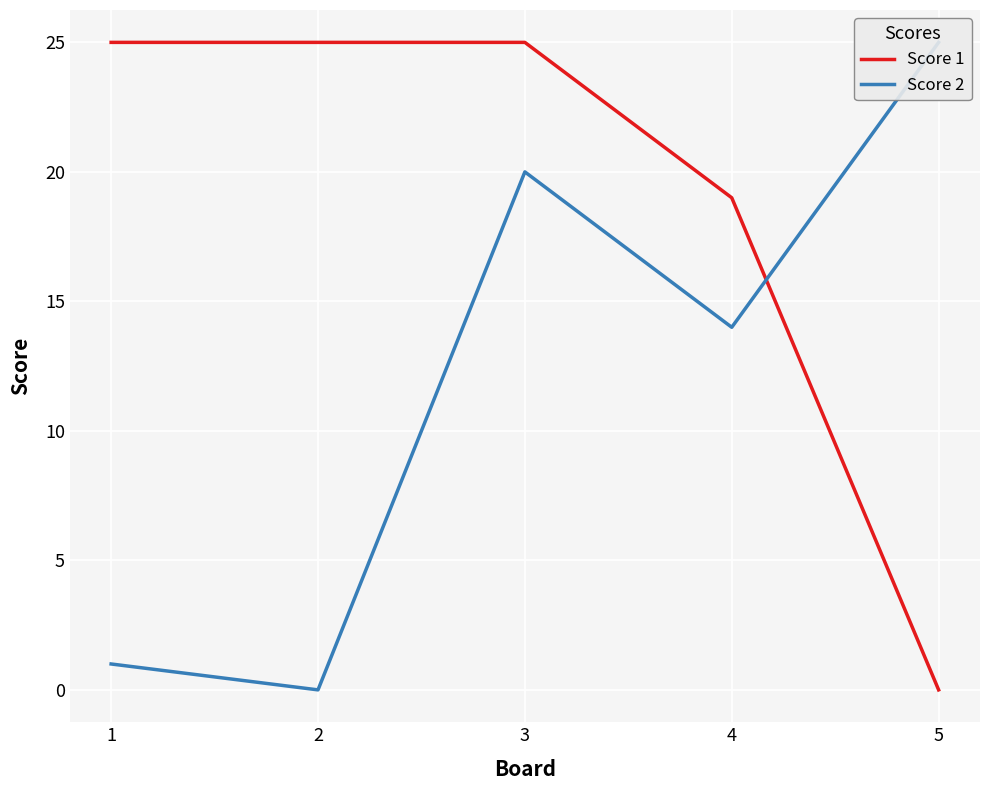

Is it true that Score 1 equals 25 at 1?

True